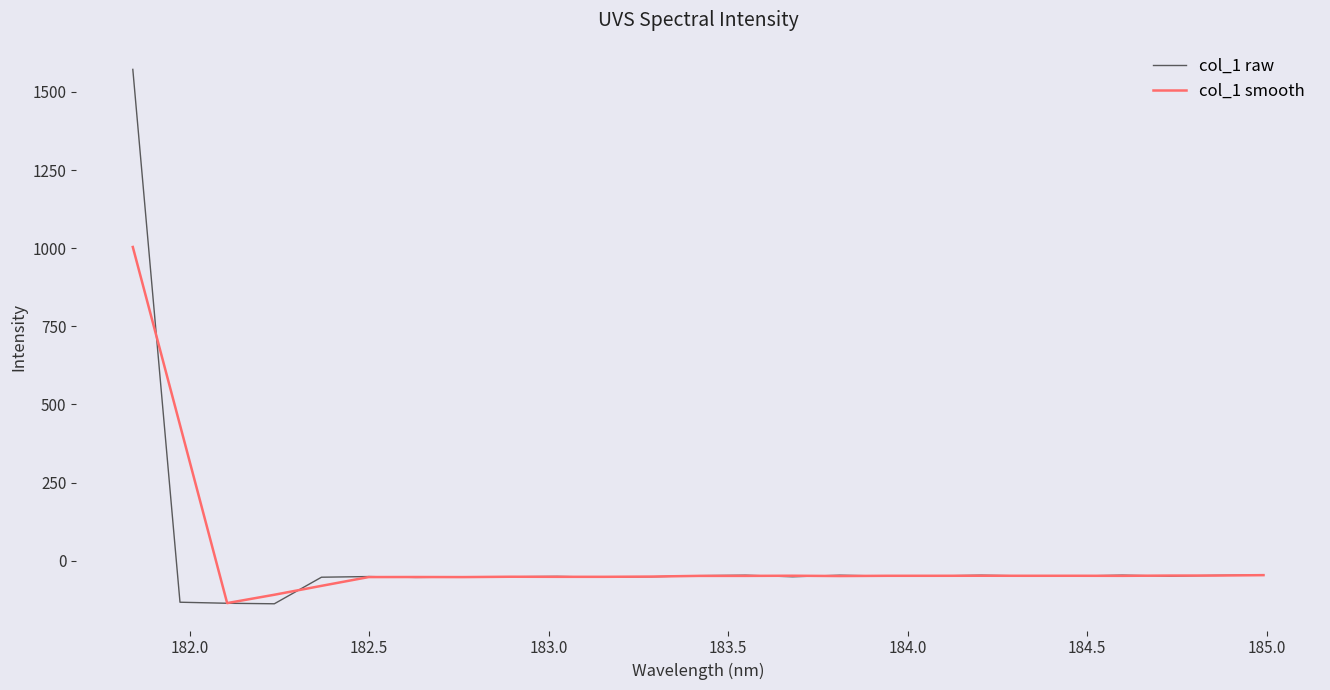

What is the highest value of the col_1 raw series?

1572.0